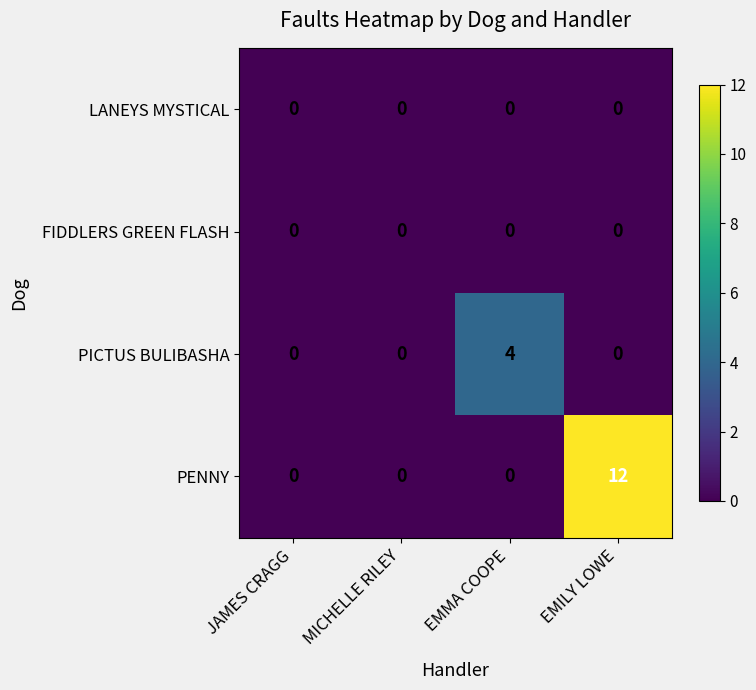

At which category is the sum across all series the highest?

EMILY LOWE